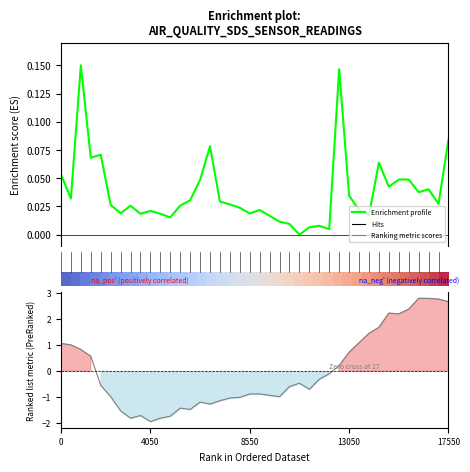

True or false: Enrichment profile has more than 1 points higher than both neighbors.

True